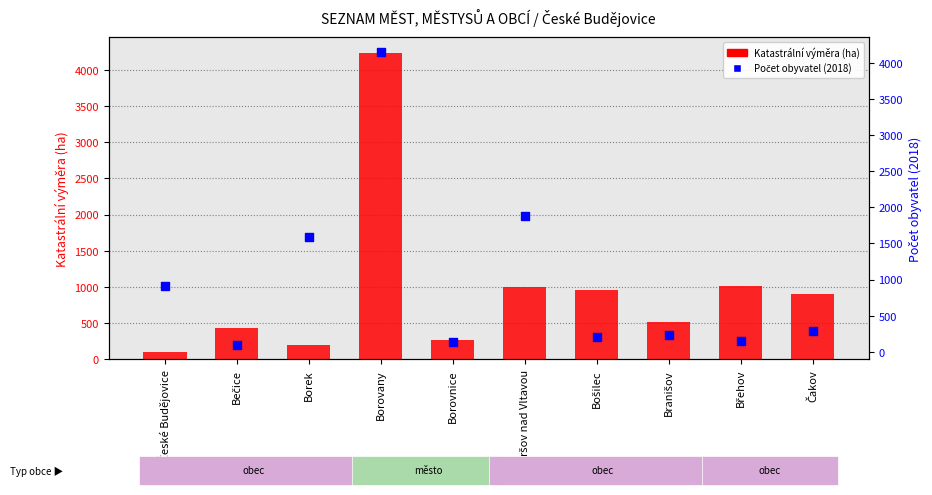

At how many categories does at least one series exceed 2392?

1